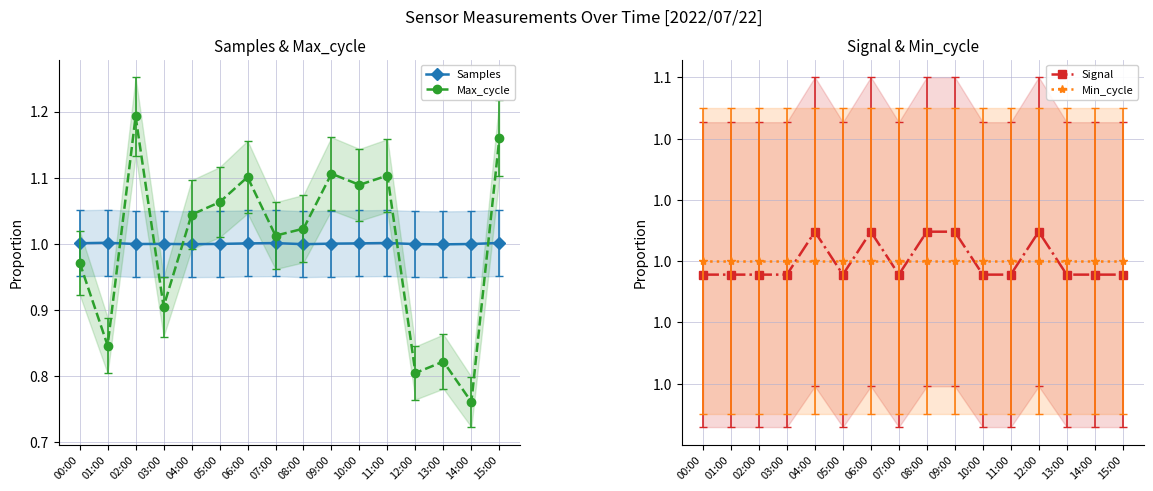

Is it true that Signal equals 1.0 at 13:00?

True